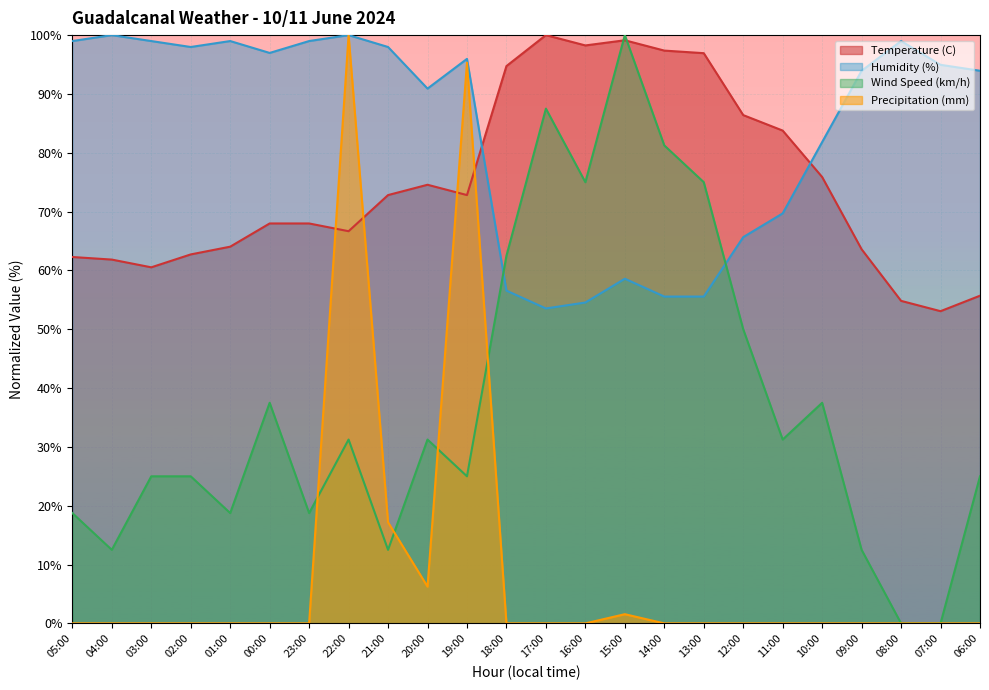

Does the chart display data point markers on the line(s)?

No